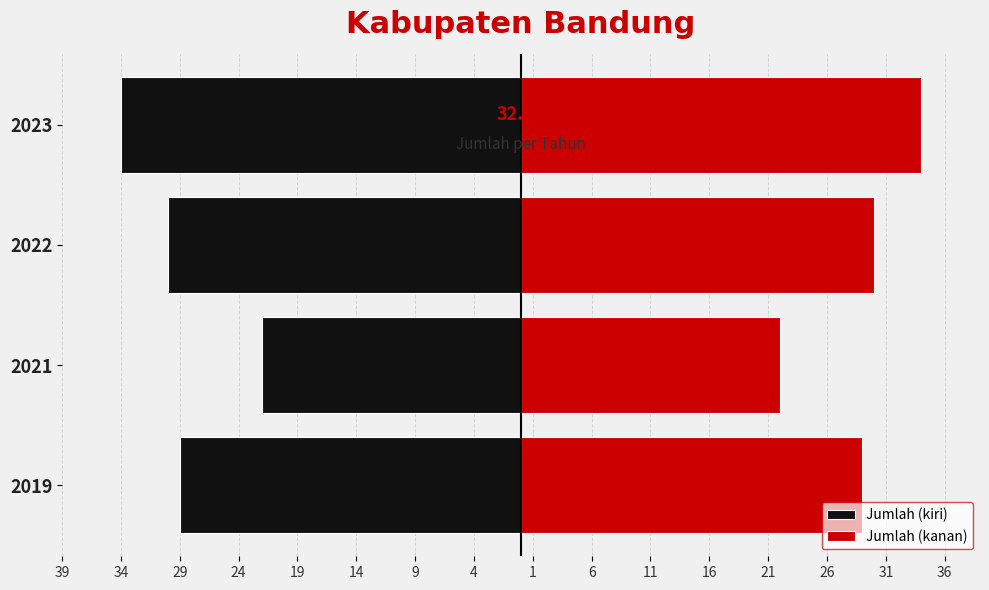

Is the value of Jumlah (kanan) at 2022 greater than the value of Jumlah (kiri) at 2019?

Yes